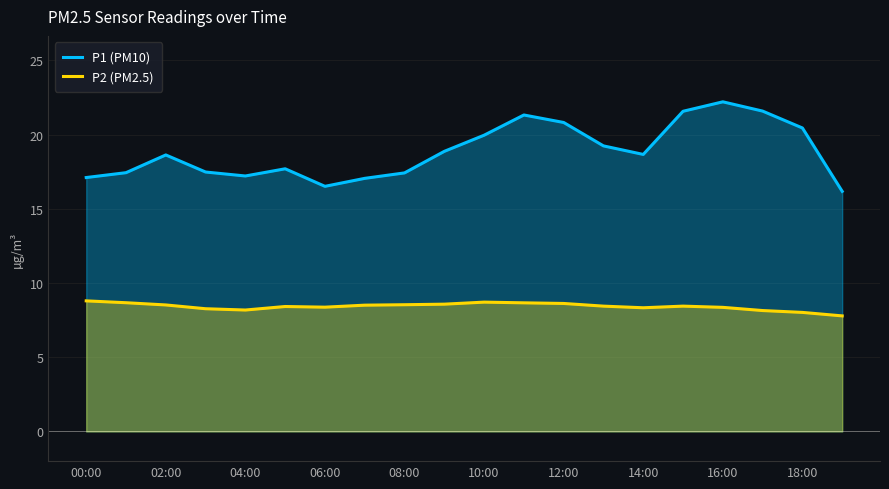

True or false: P2 (PM2.5) has a value of 14.0 at 14:00.

False